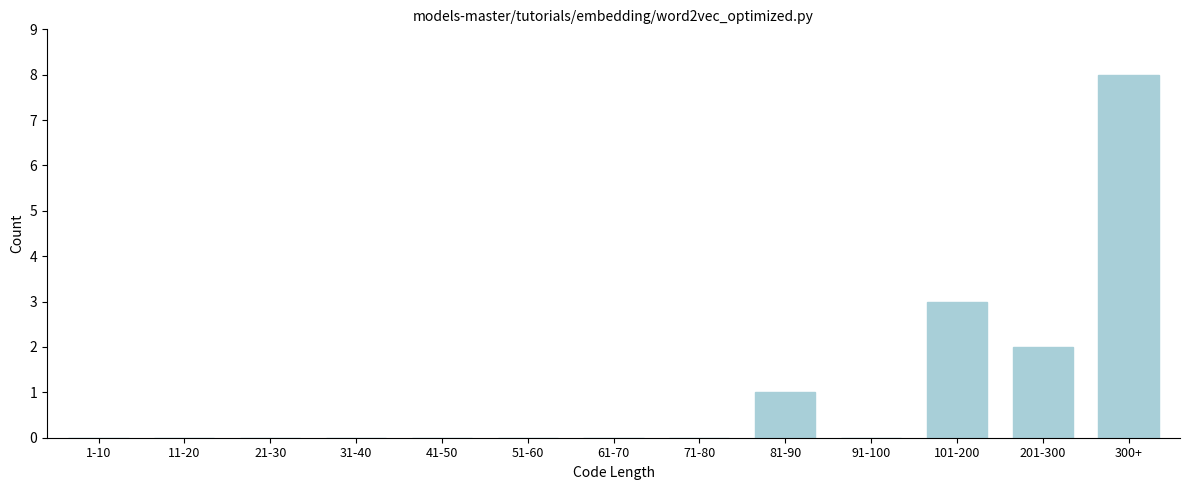

Reading left to right, what are all the values shown in this chart?

1-10=0	11-20=0	21-30=0	31-40=0	41-50=0	51-60=0	61-70=0	71-80=0	81-90=1	91-100=0	101-200=3	201-300=2	300+=8